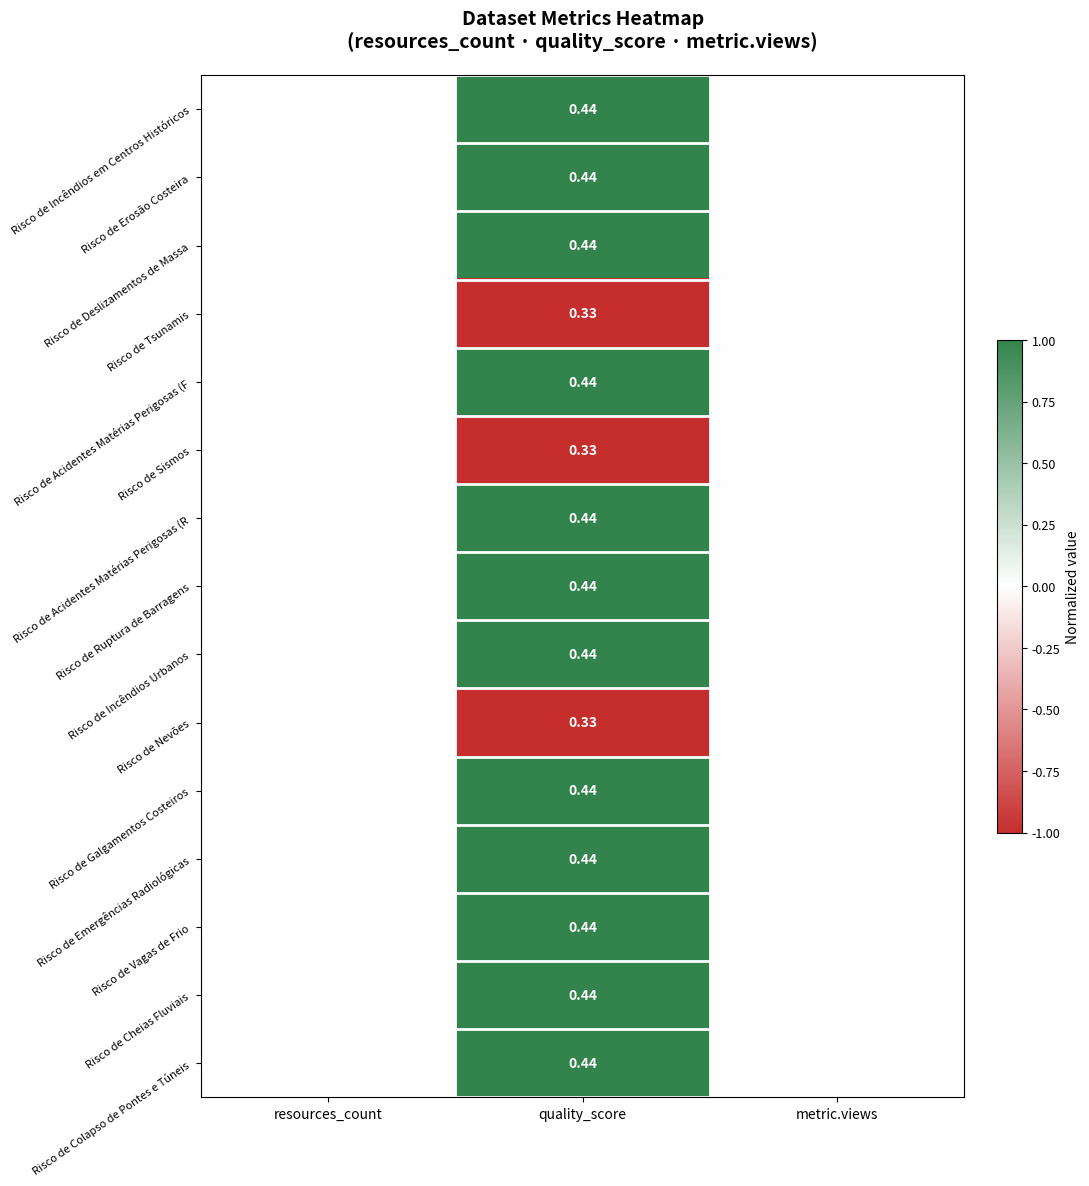

How many data points does each series have?

3